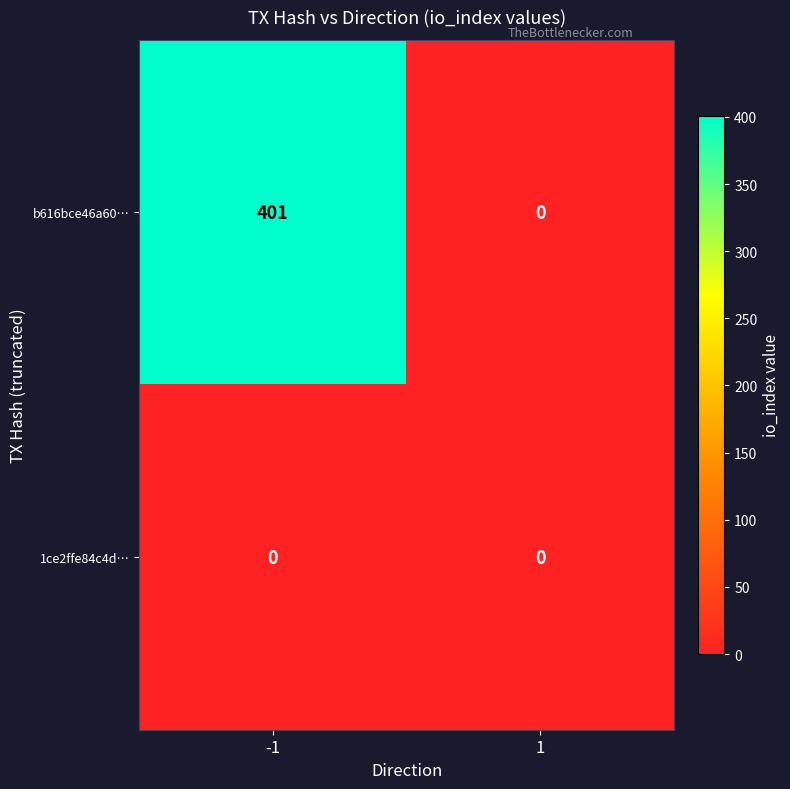

Which series has the largest range (max minus min)?

b616bce46a60…